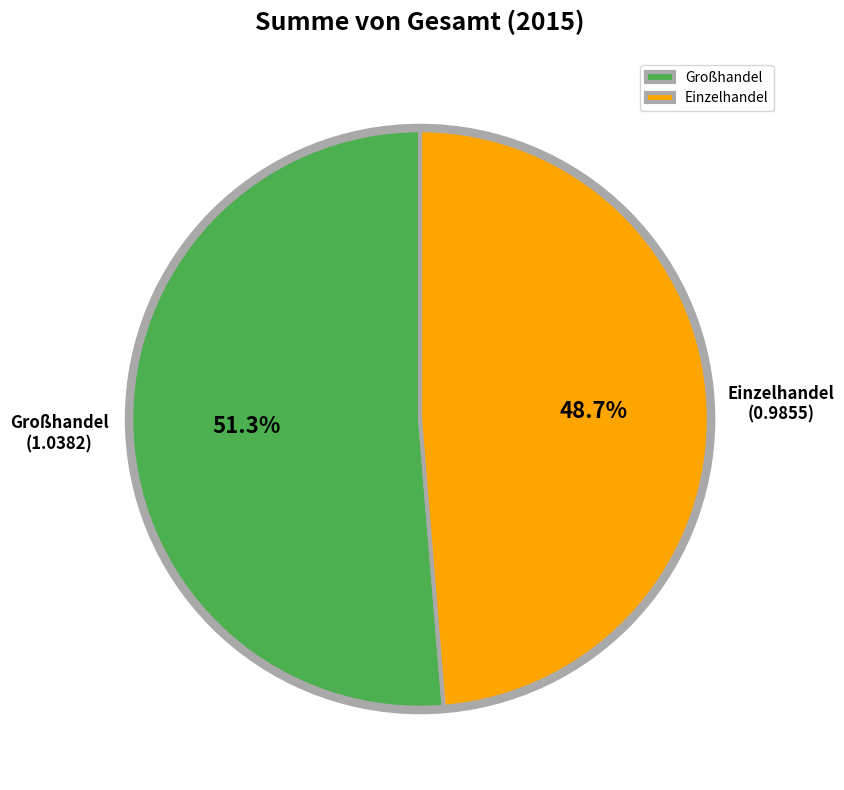

Rank the categories by value from highest to lowest.

Großhandel, Einzelhandel